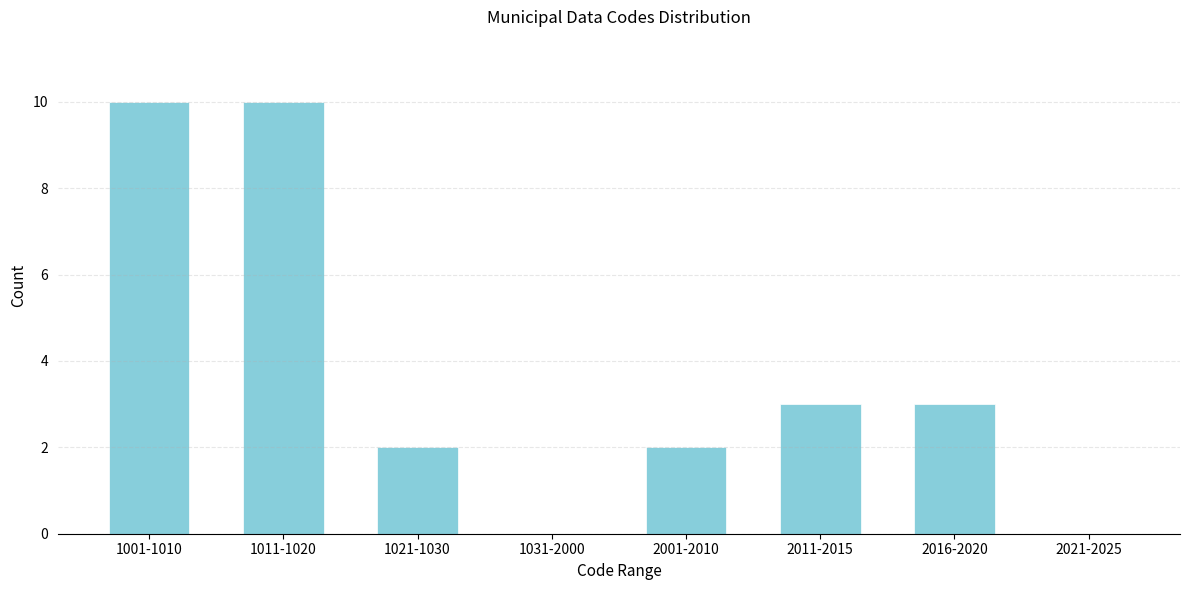

Reading right to left, extract all data points from this chart.

2021-2025=0	2016-2020=3	2011-2015=3	2001-2010=2	1031-2000=0	1021-1030=2	1011-1020=10	1001-1010=10